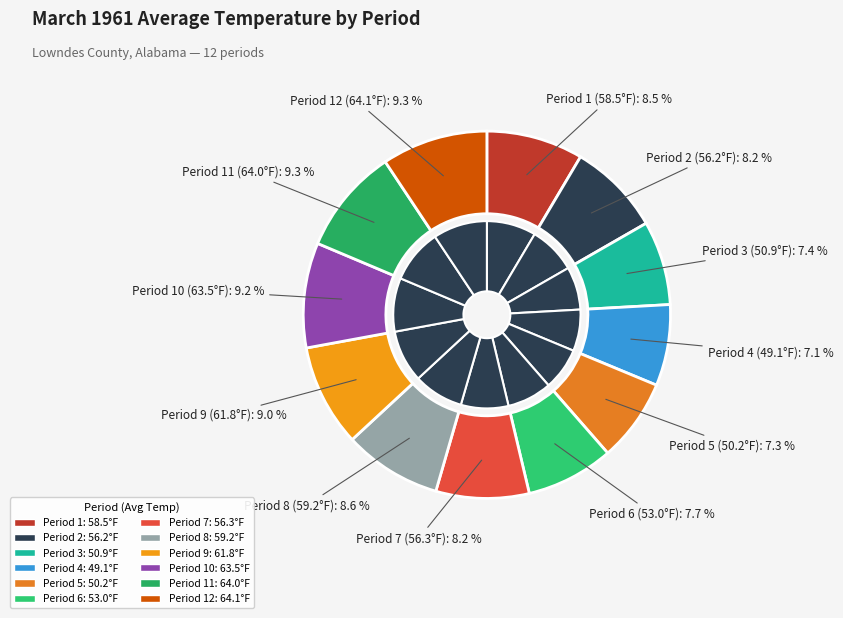

Approximately how many times larger is the value at Period 11 compared to Period 12?

1.0